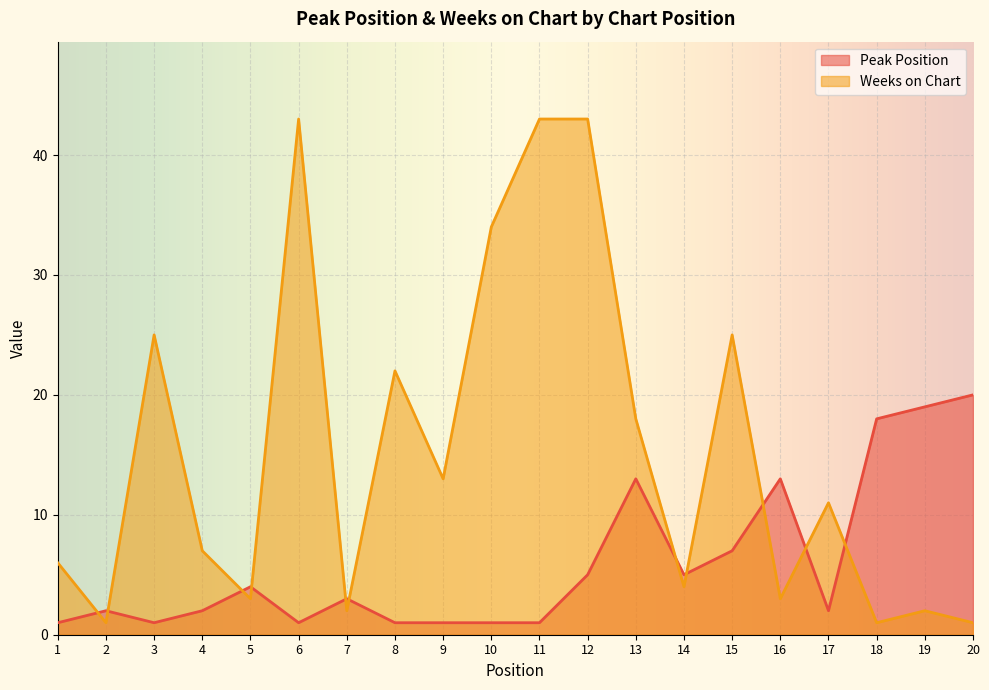

The Peak Position series shows 1 at 12. True or false?

False